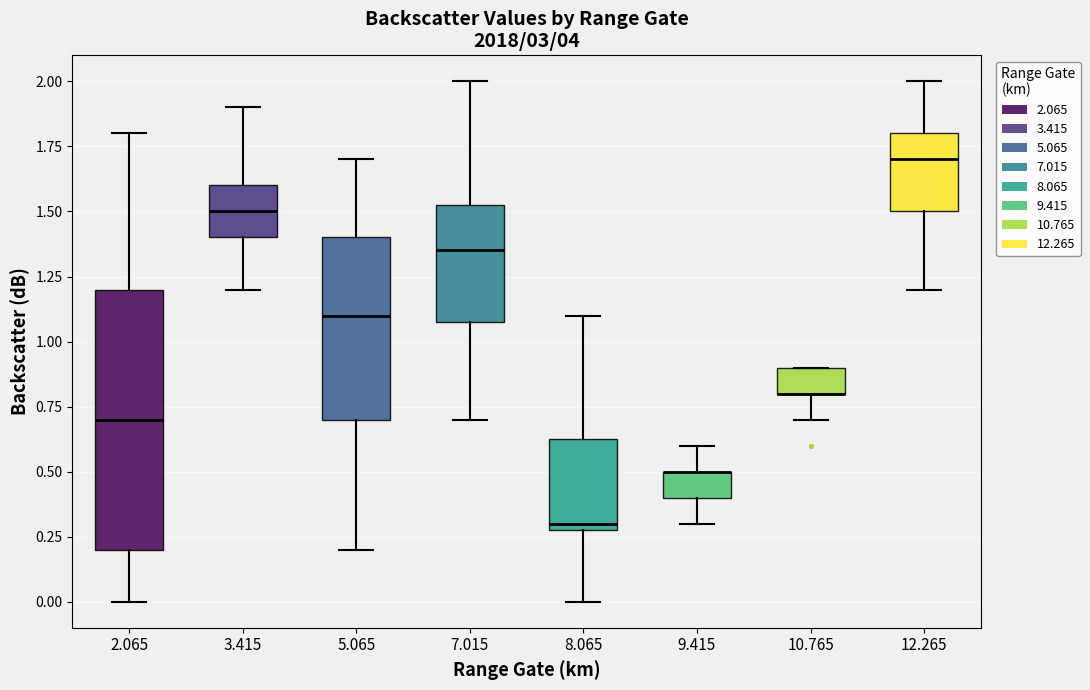

Reading left to right, transcribe this box plot: for each box, give where its median line is, the range the box spans, and where its two whiskers end, as read against the y-axis. The values are not printed on the chart, so give them approximately, as read against the axis.

2.065: median 0.70, box 0.20 to 1.20, whiskers 0.00 to 1.80
3.415: median 1.50, box 1.40 to 1.60, whiskers 1.20 to 1.90
5.065: median 1.10, box 0.70 to 1.40, whiskers 0.20 to 1.70
7.015: median 1.35, box 1.10 to 1.55, whiskers 0.70 to 2.00
8.065: median 0.30 (just above the box's lower edge), box 0.30 to 0.65, whiskers 0.00 to 1.10
9.415: median 0.50 (drawn on the box's upper edge), box 0.40 to 0.50, whiskers 0.30 to 0.60
10.765: median 0.80 (drawn on the box's lower edge), box 0.80 to 0.90, whiskers 0.70 to 0.90
12.265: median 1.70, box 1.50 to 1.80, whiskers 1.20 to 2.00